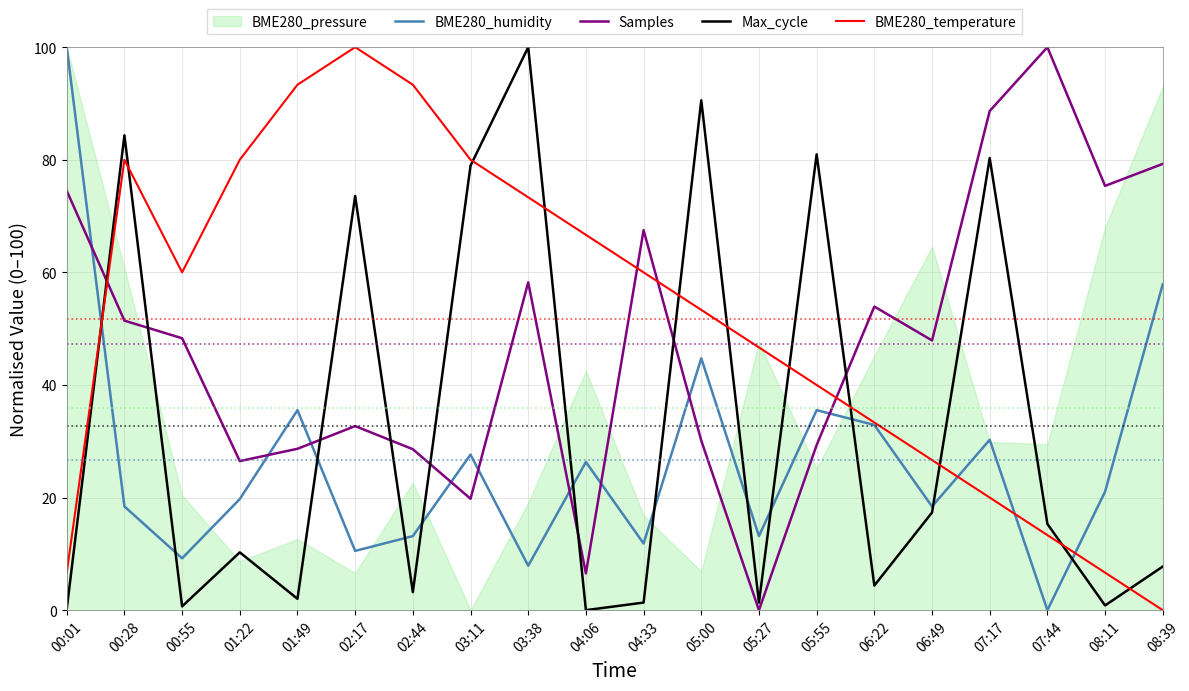

What value does the BME280_temperature series have at 05:27?

46.7